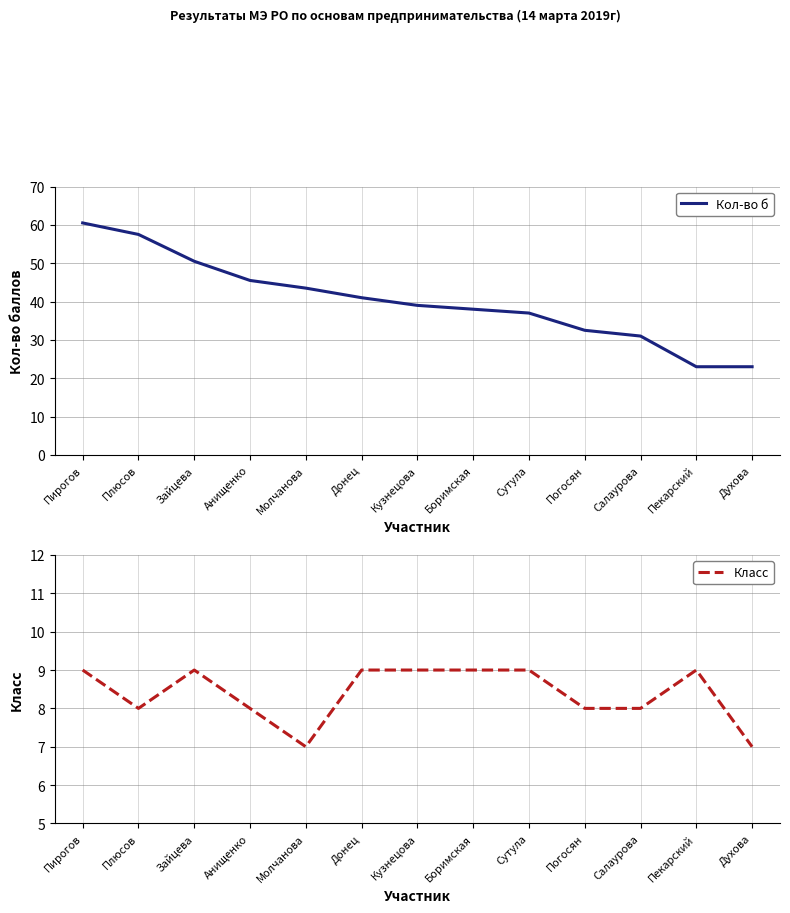

What is the total value across all series at Погосян?

40.5